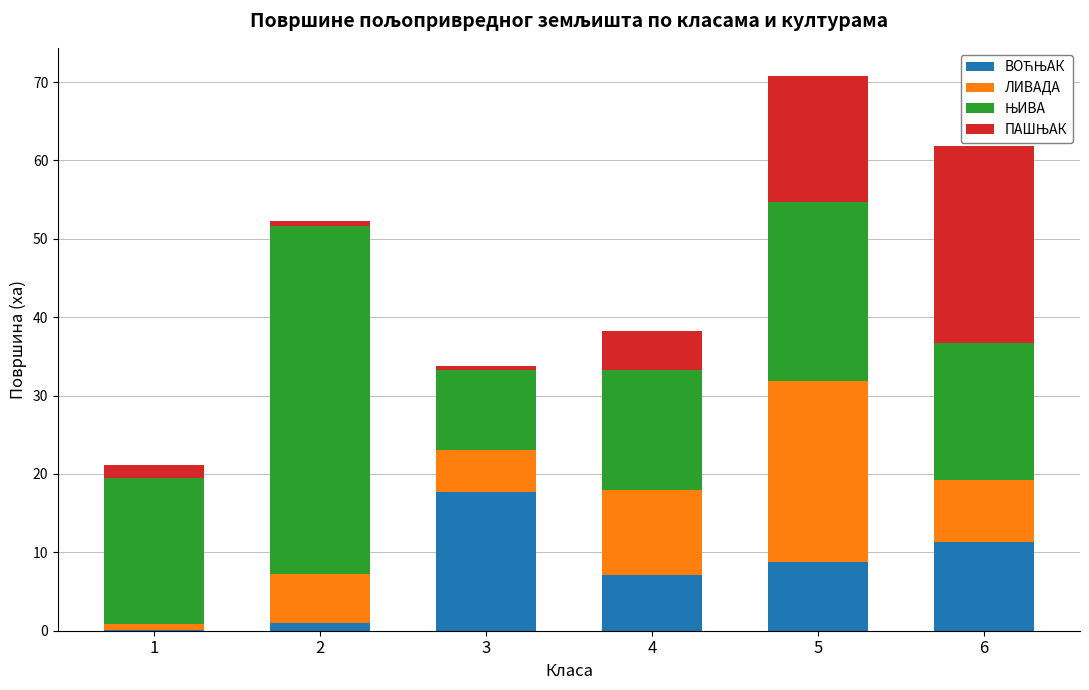

What is the total value across all series at 4?

38.2